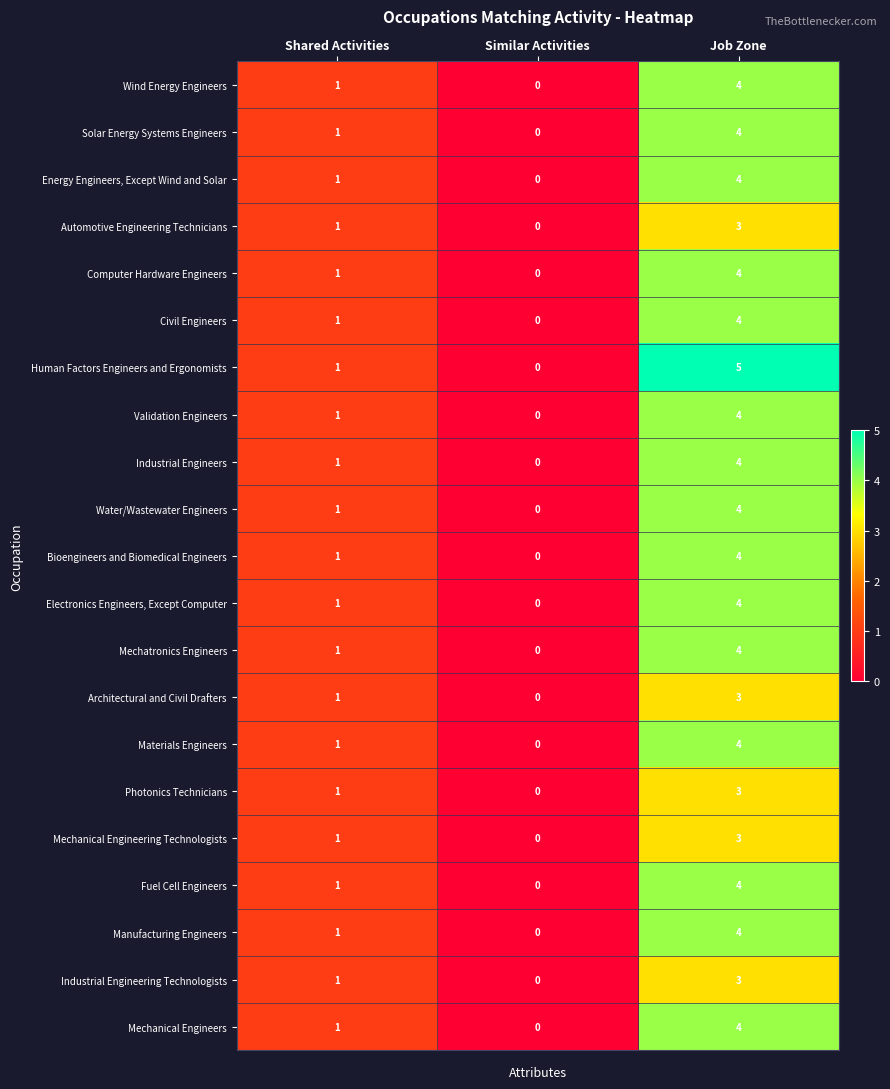

True or false: Computer Hardware Engineers has a value of 1 at Shared Activities.

True